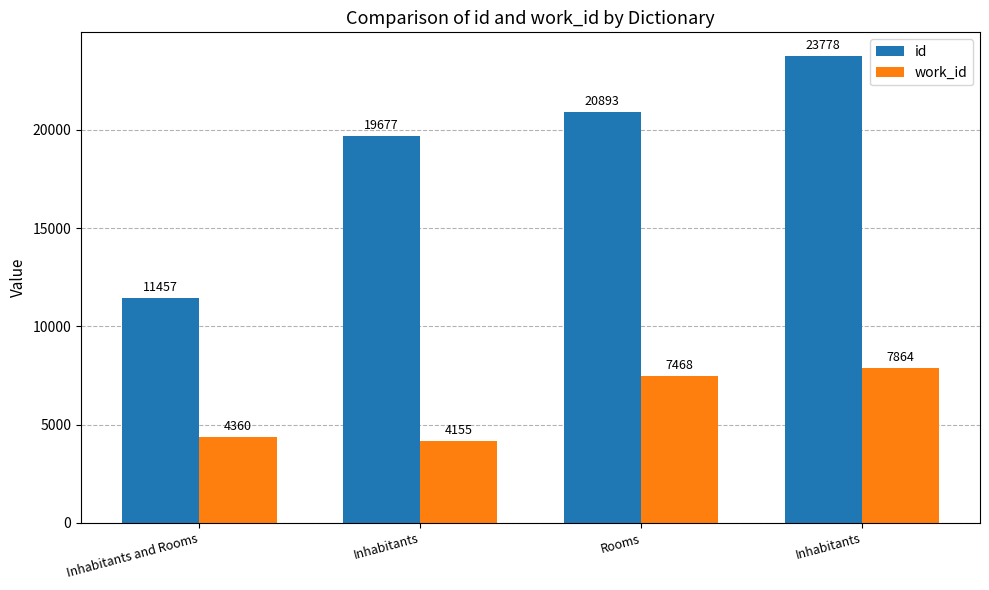

How many data points in id are less than 20893?

2